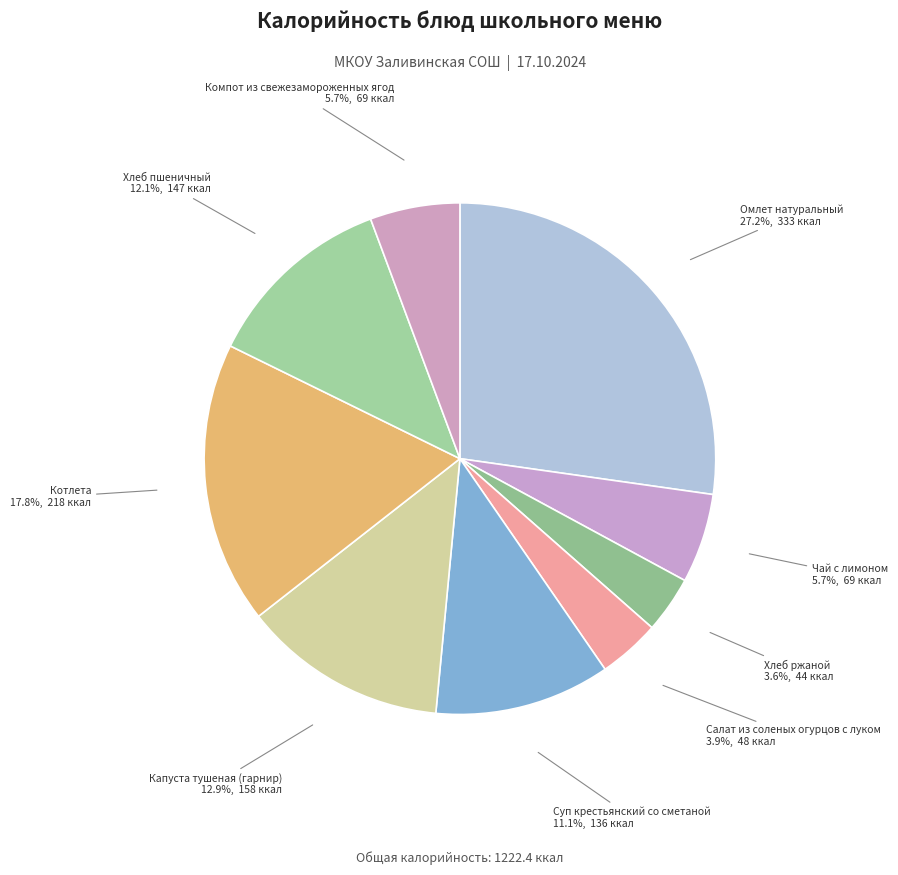

What percentage is the Суп крестьянский со сметаной slice, to the nearest percent?

11%